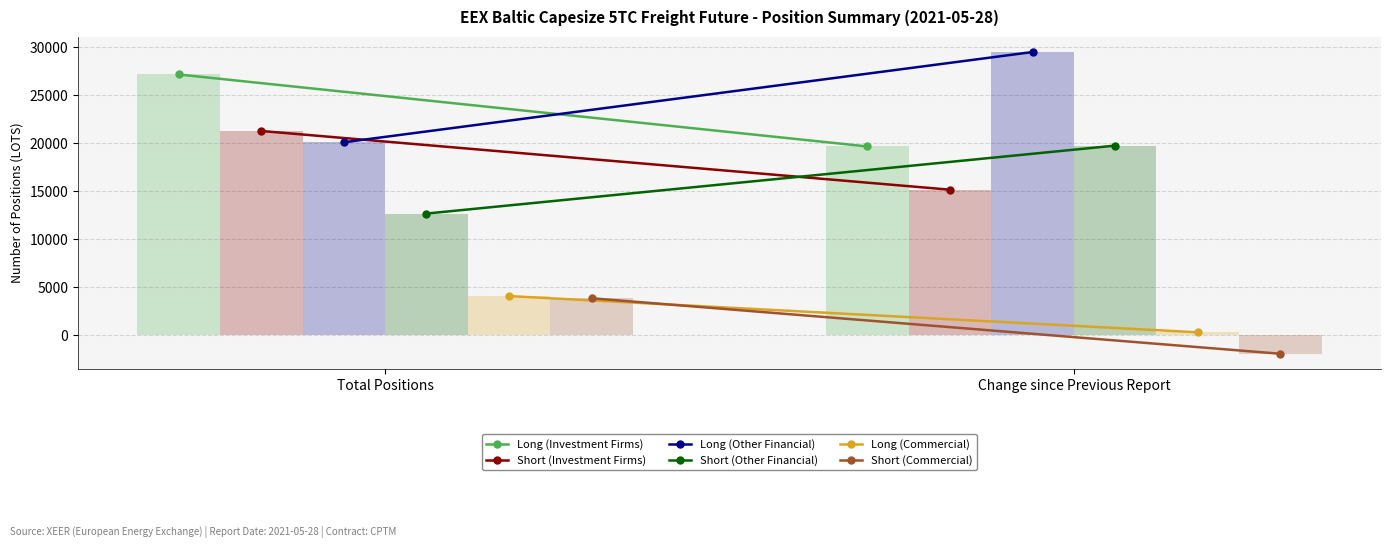

Rank the categories by Long (Other Financial) value from highest to lowest.

Change since Previous Report, Total Positions